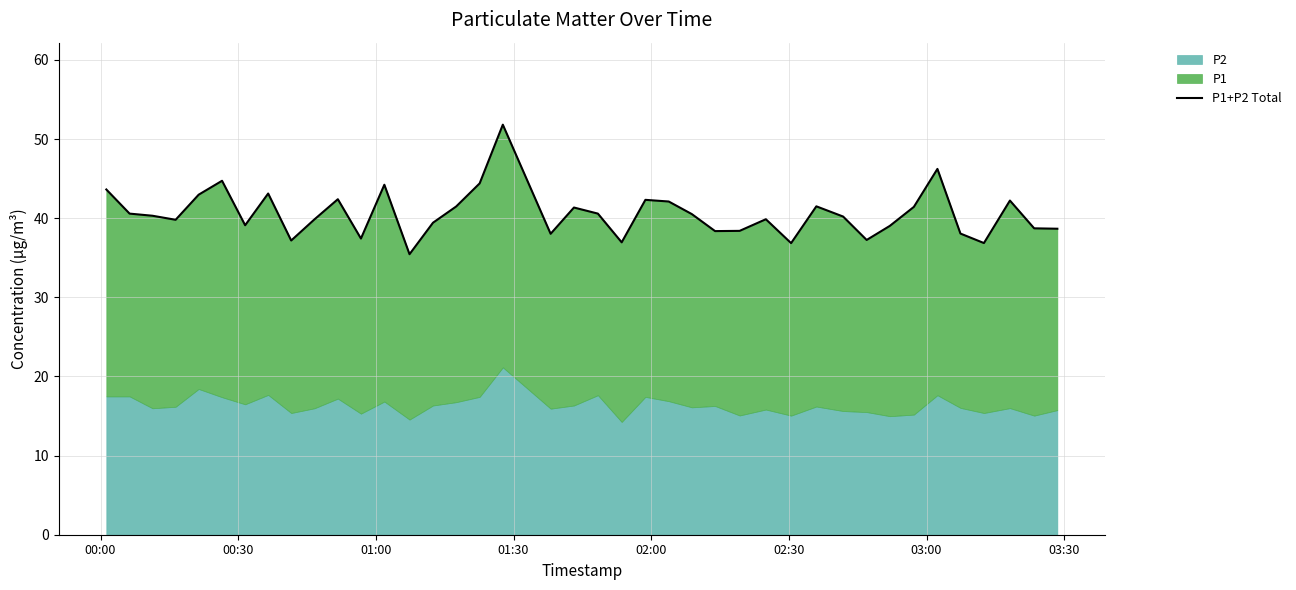

How many interior local valleys (lower than both neighbors) does the data have?

11